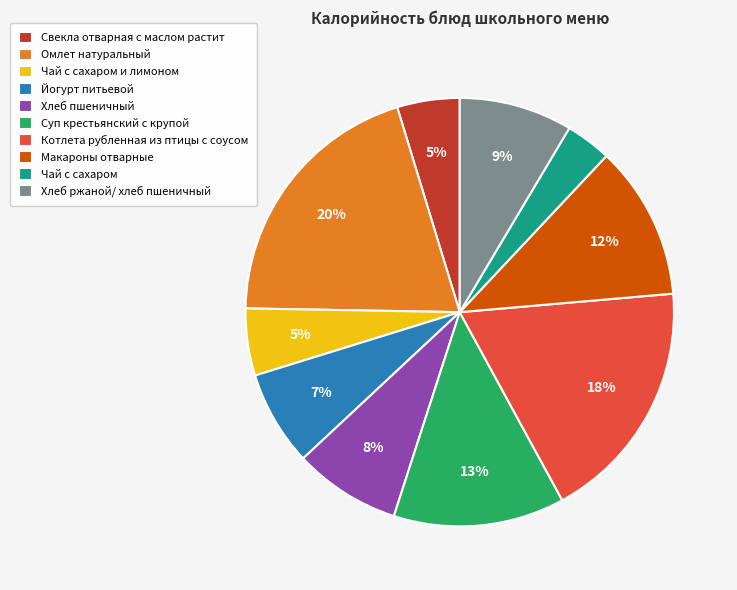

Does Йогурт питьевой account for over 50% of the chart?

No